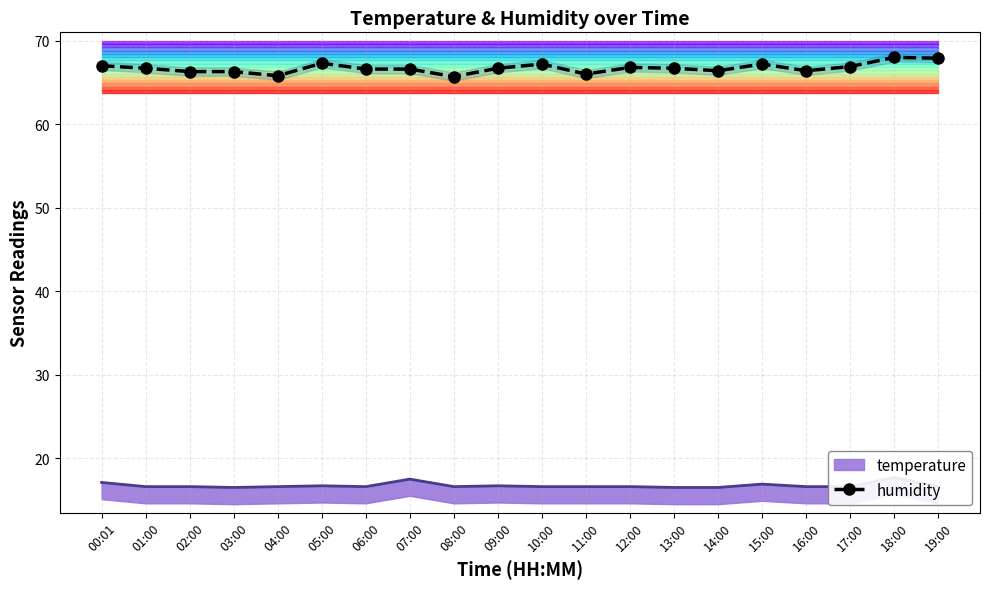

What is the difference between the maximum and second lowest values?

2.2